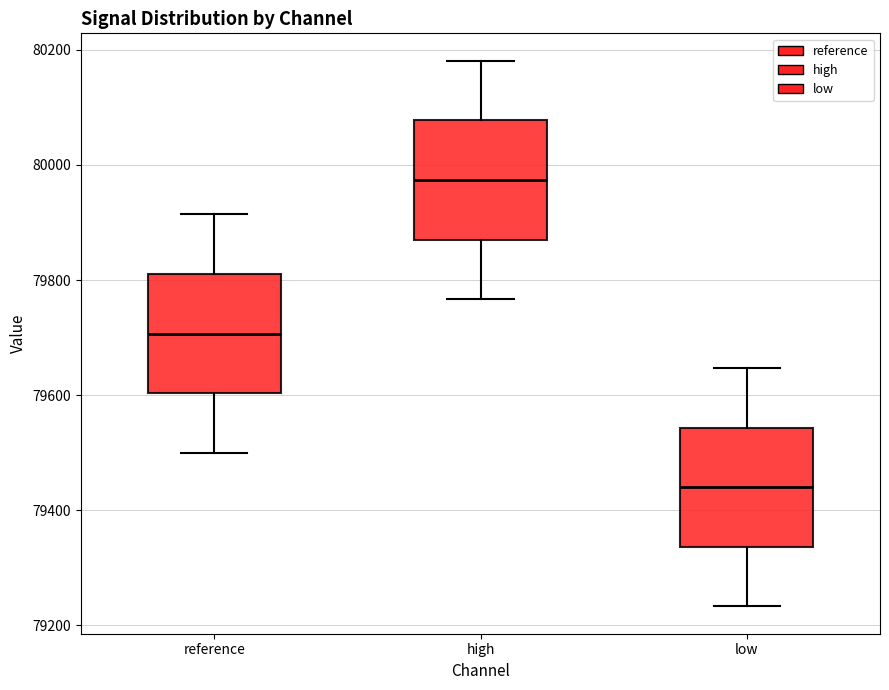

Where is the lower edge of the box for high on the y-axis? The values are not printed on the chart, so give them approximately, as read against the axis.

79880